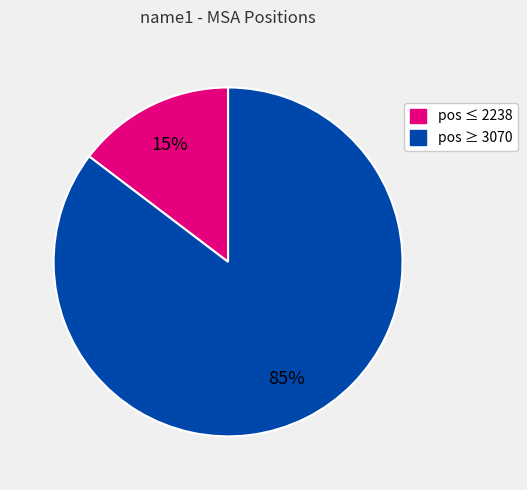

How many segments does this pie chart have?

2